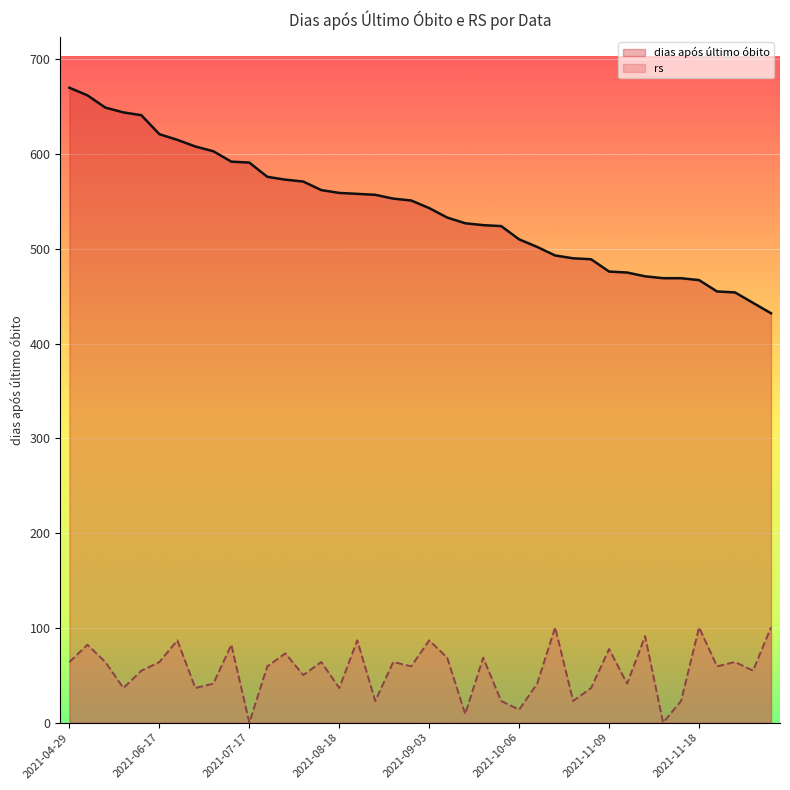

True or false: dias após último óbito has more than 2 points higher than both neighbors.

False